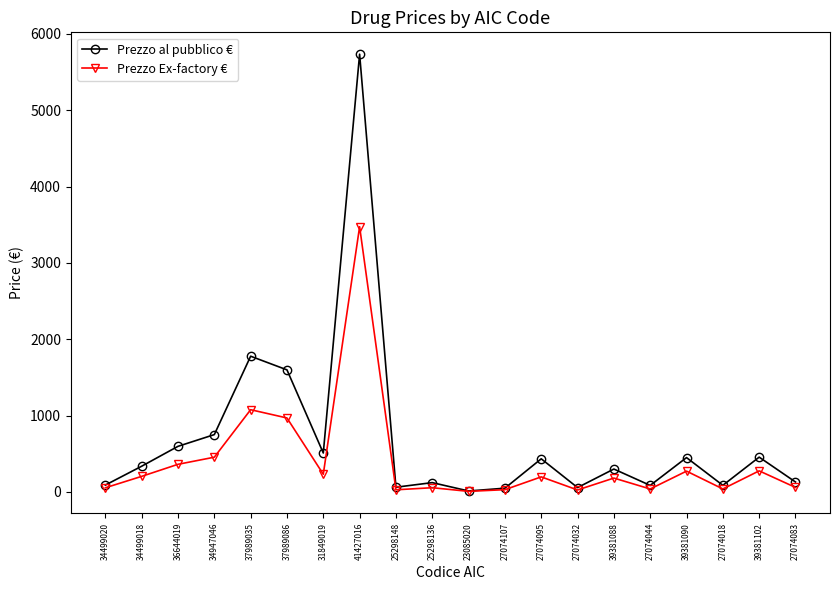

Is it true that Prezzo Ex-factory € equals 29.8 at 27074107?

True